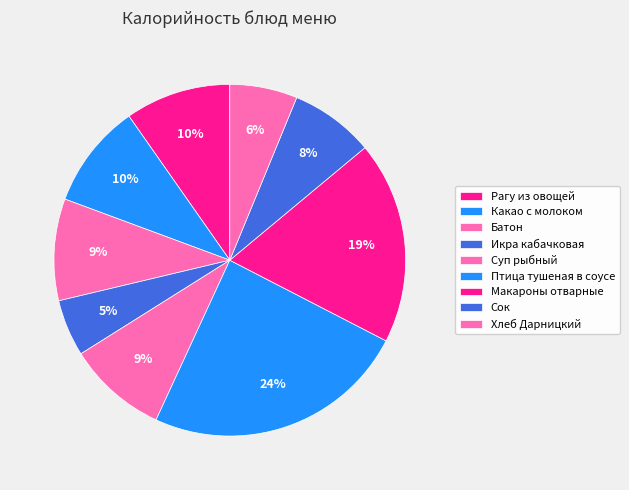

What percentage do Батон and Какао с молоком together represent?

19.0%